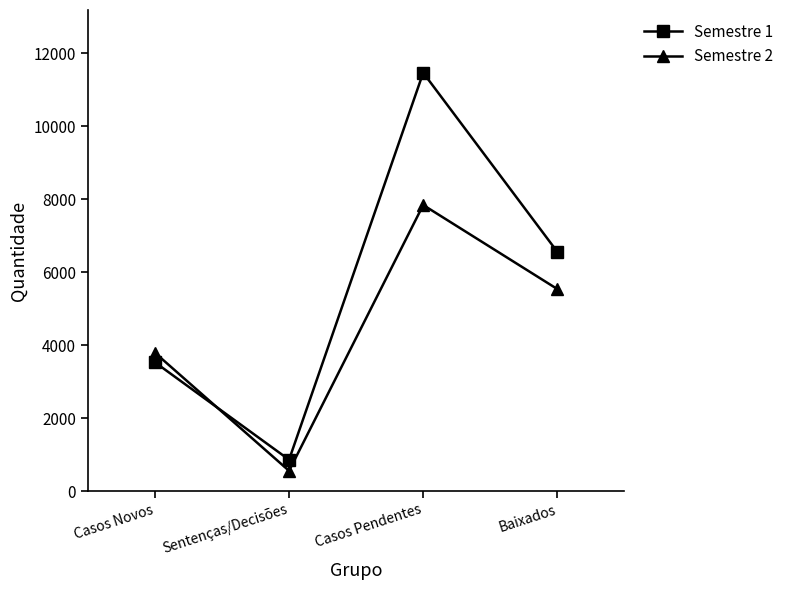

What is the maximum value for Semestre 2?

7840